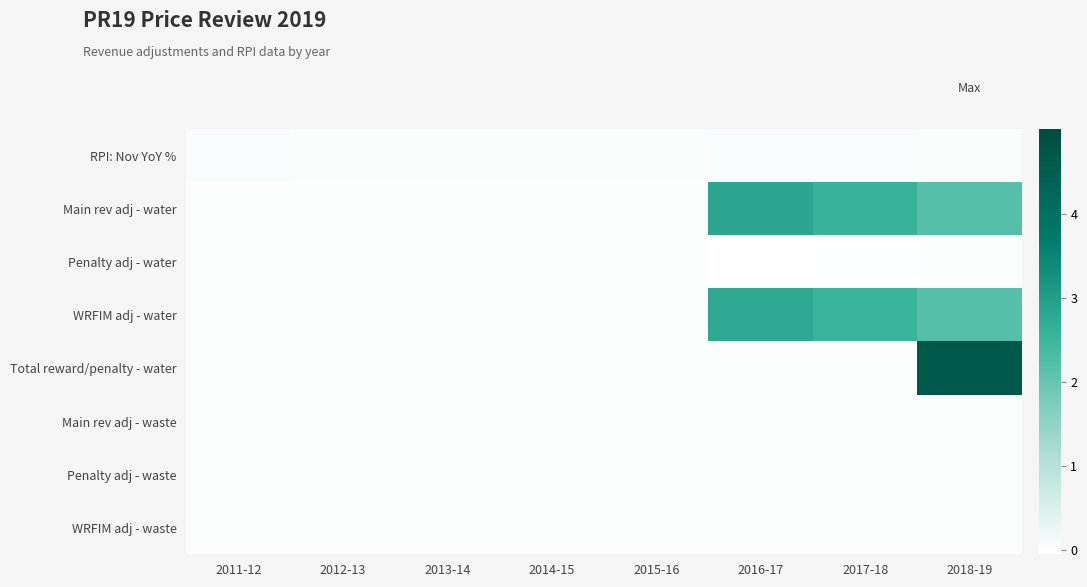

Reading left to right, list all the values displayed in this chart.

RPI: Nov YoY %: 2011-12=0.0	2012-13=0.0	2013-14=0.0	2014-15=0.0	2015-16=0.0	2016-17=0.0	2017-18=0.0	2018-19=0.0
Main rev adj - water: 2011-12=0.0	2012-13=0.0	2013-14=0.0	2014-15=0.0	2015-16=0.0	2016-17=2.8	2017-18=2.6	2018-19=2.2
Penalty adj - water: 2011-12=0.0	2012-13=0.0	2013-14=0.0	2014-15=0.0	2015-16=0.0	2016-17=-0.0	2017-18=-0.0	2018-19=0.0
WRFIM adj - water: 2011-12=0.0	2012-13=0.0	2013-14=0.0	2014-15=0.0	2015-16=0.0	2016-17=2.8	2017-18=2.5	2018-19=2.2
Total reward/penalty - water: 2011-12=0.0	2012-13=0.0	2013-14=0.0	2014-15=0.0	2015-16=0.0	2016-17=0.0	2017-18=0.0	2018-19=4.7
Main rev adj - waste: 2011-12=0.0	2012-13=0.0	2013-14=0.0	2014-15=0.0	2015-16=0.0	2016-17=0.0	2017-18=0.0	2018-19=0.0
Penalty adj - waste: 2011-12=0.0	2012-13=0.0	2013-14=0.0	2014-15=0.0	2015-16=0.0	2016-17=0.0	2017-18=0.0	2018-19=0.0
WRFIM adj - waste: 2011-12=0.0	2012-13=0.0	2013-14=0.0	2014-15=0.0	2015-16=0.0	2016-17=0.0	2017-18=0.0	2018-19=0.0